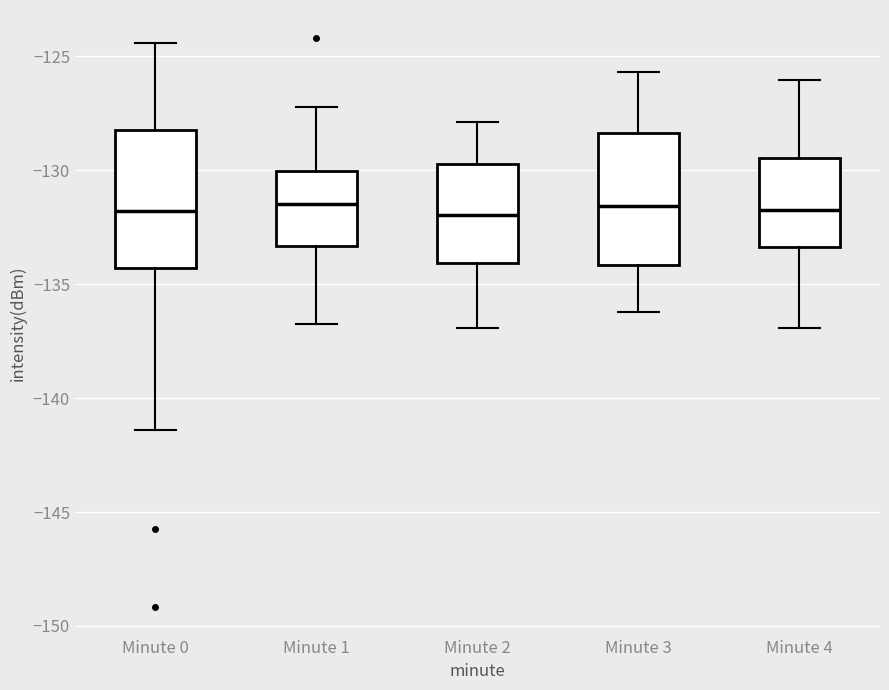

Where is the lower edge of the box for Minute 3 on the y-axis? The values are not printed on the chart, so give them approximately, as read against the axis.

-134.0